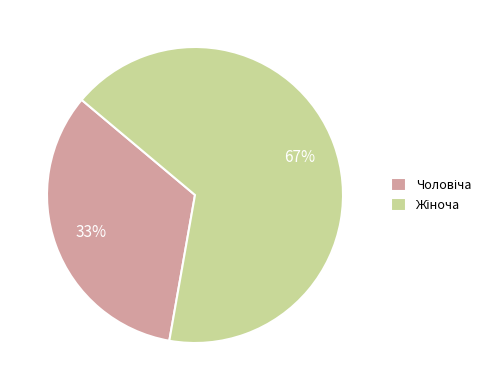

Does any single category account for the majority?

Yes